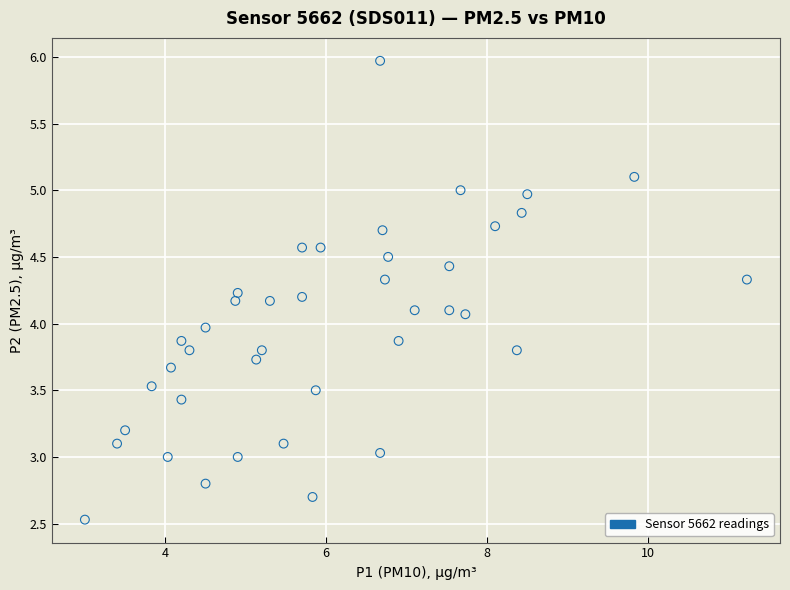

What is the range of X values (max minus min)?

8.2